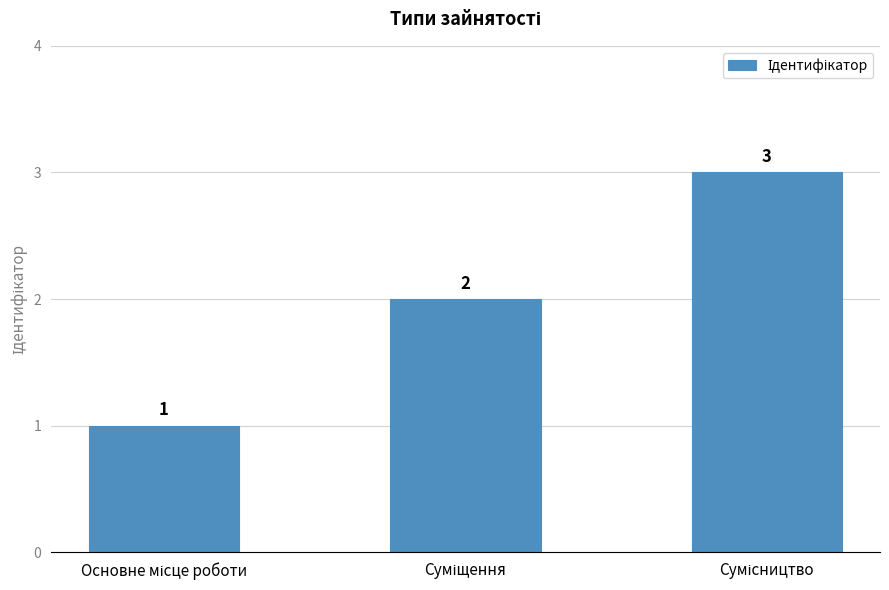

What is the value of the 2nd bar from the left?

2